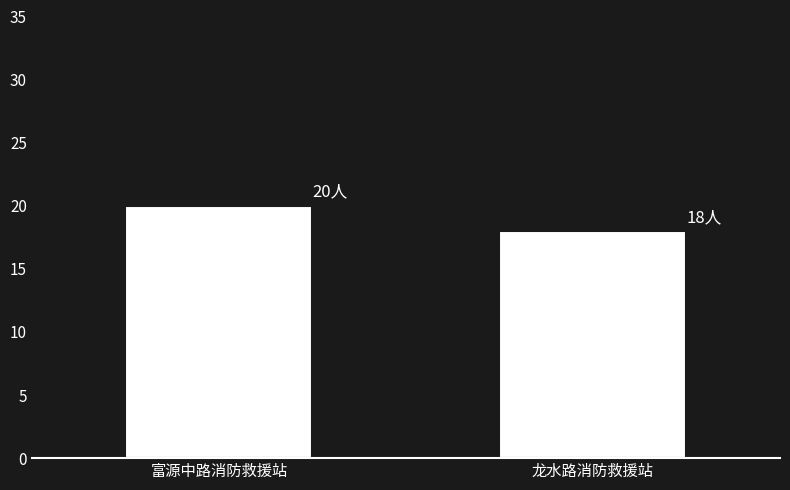

List the labels in order of value, largest first.

富源中路消防救援站, 龙水路消防救援站